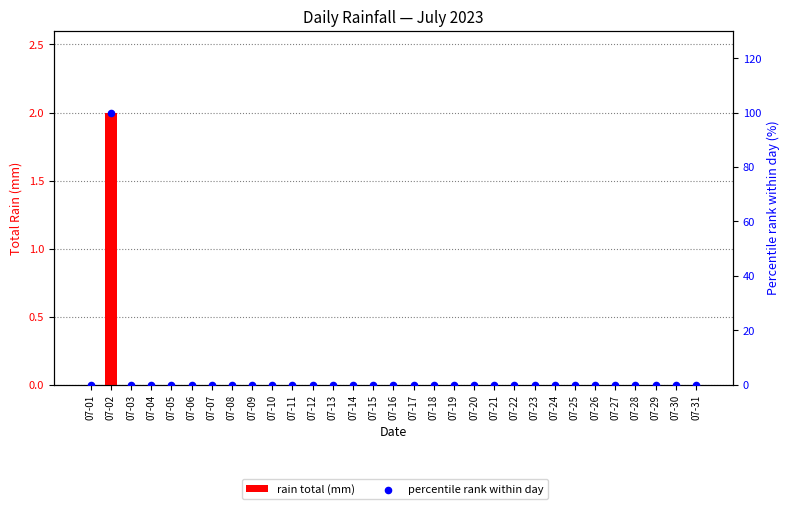

Which series reaches the maximum Y coordinate?

percentile rank within day